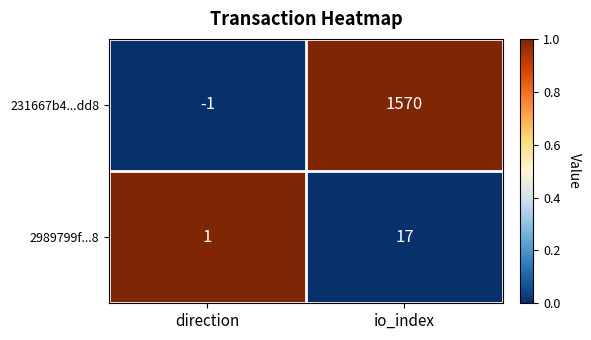

What is the sum of the 231667b4...dd8 values at direction and io_index?

1569